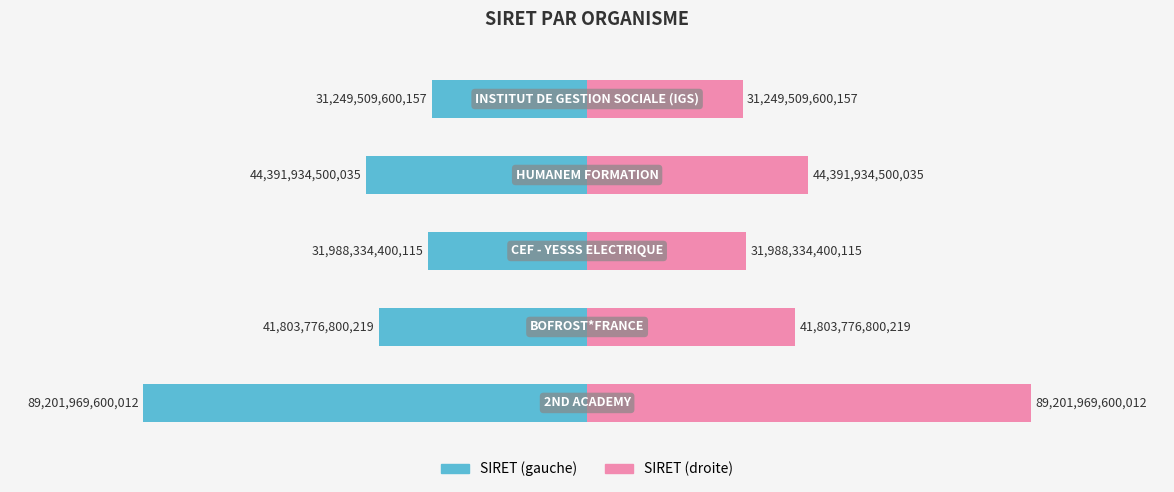

Reading left to right, transcribe all the data shown in this chart.

89201969600012	41803776800219	31988334400115	44391934500035	31249509600157